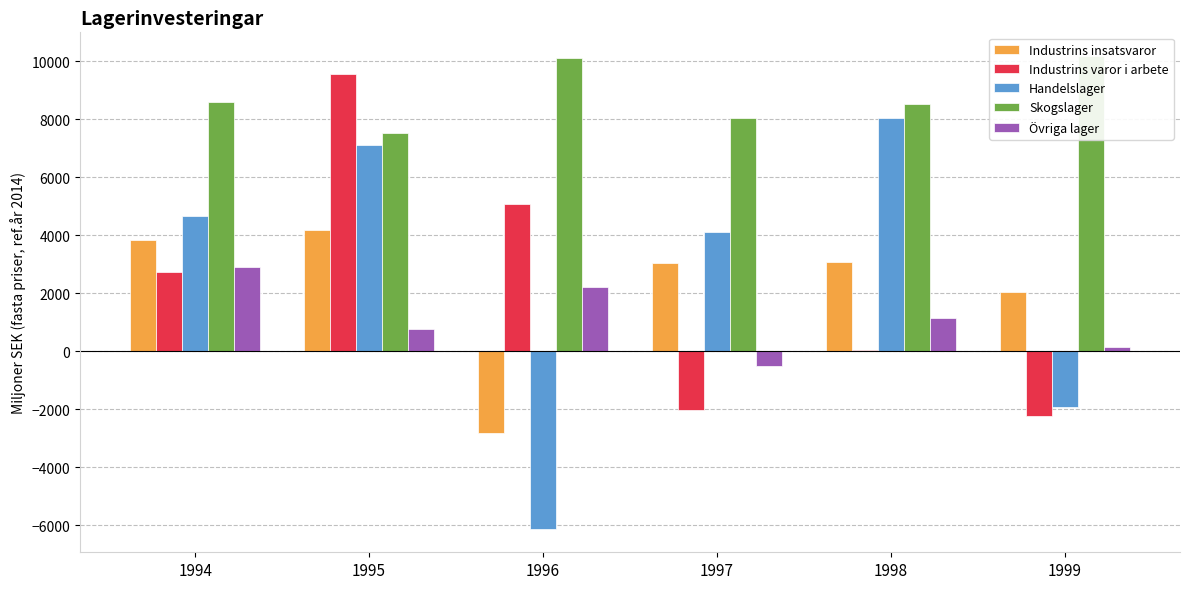

At 1999, list the series in order from largest to smallest.

Skogslager, Industrins insatsvaror, Övriga lager, Handelslager, Industrins varor i arbete